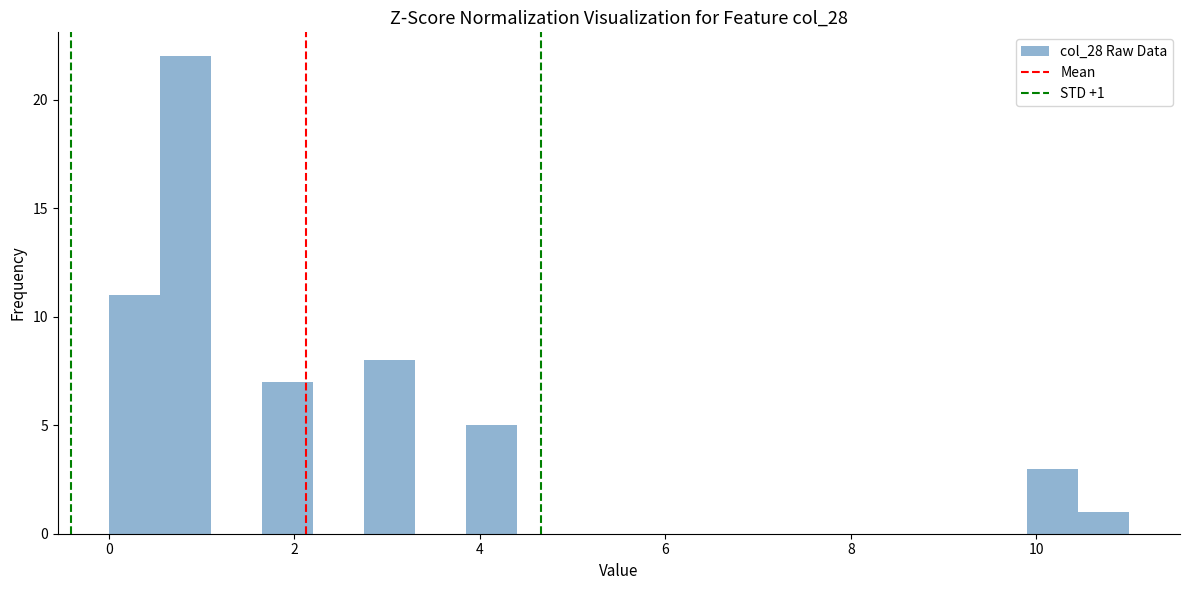

Around what value on the x-axis is the tallest bar? Give the approximate position of its centre, as read against the axis.

0.8